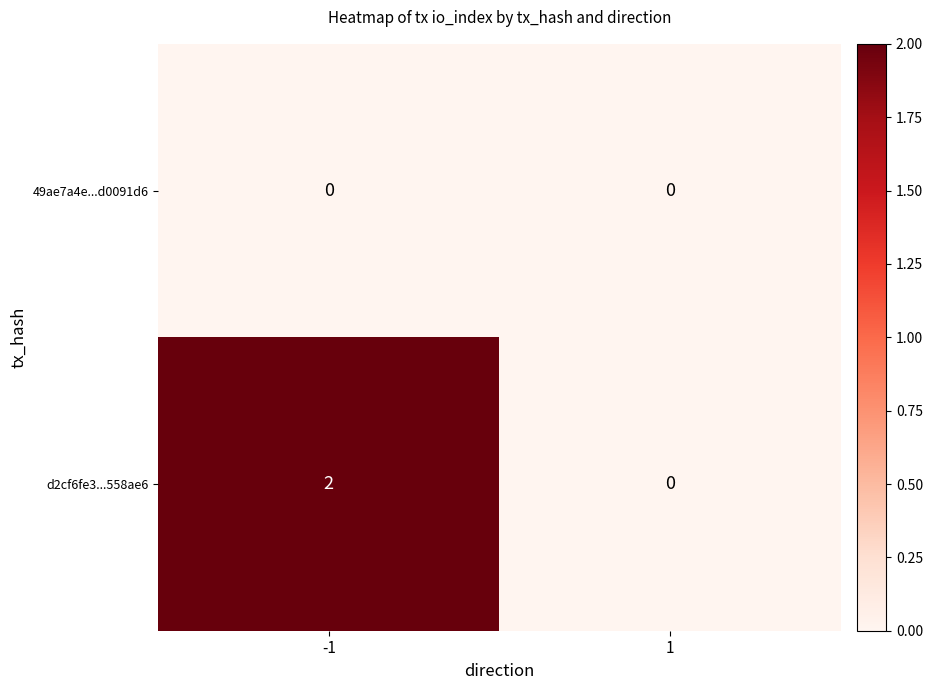

Which series has the largest total across all categories?

d2cf6fe3...558ae6